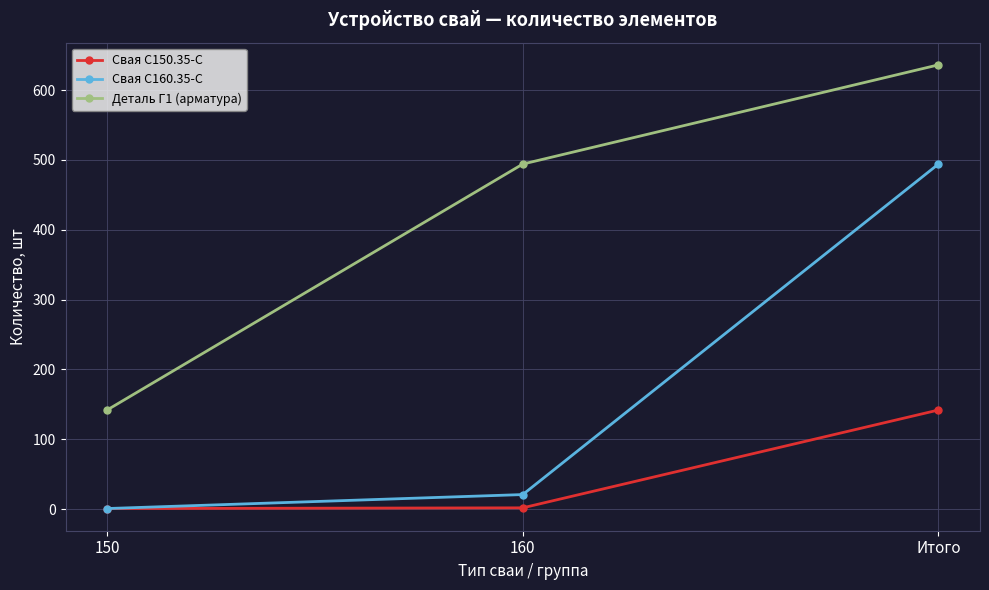

What is the label of the 1st point from the right?

Итого